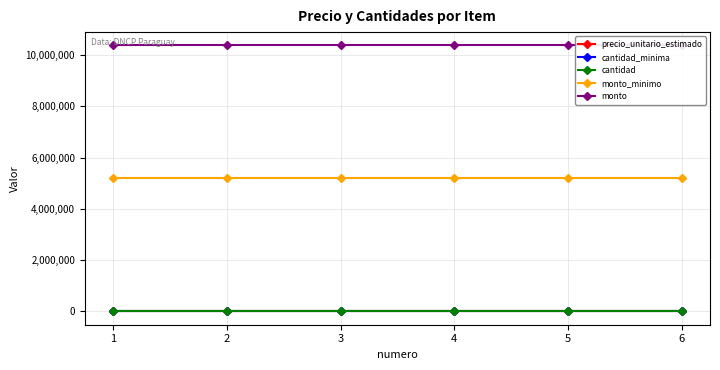

Reading right to left, what are all the values shown in this chart?

precio_unitario_estimado: 6=2160	5=2160	4=2160	3=2160	2=2160	1=2160
cantidad_minima: 6=2400	5=2400	4=2400	3=2400	2=2400	1=2400
cantidad: 6=4800	5=4800	4=4800	3=4800	2=4800	1=4800
monto_minimo: 6=5184000	5=5184000	4=5184000	3=5184000	2=5184000	1=5184000
monto: 6=10368000	5=10368000	4=10368000	3=10368000	2=10368000	1=10368000